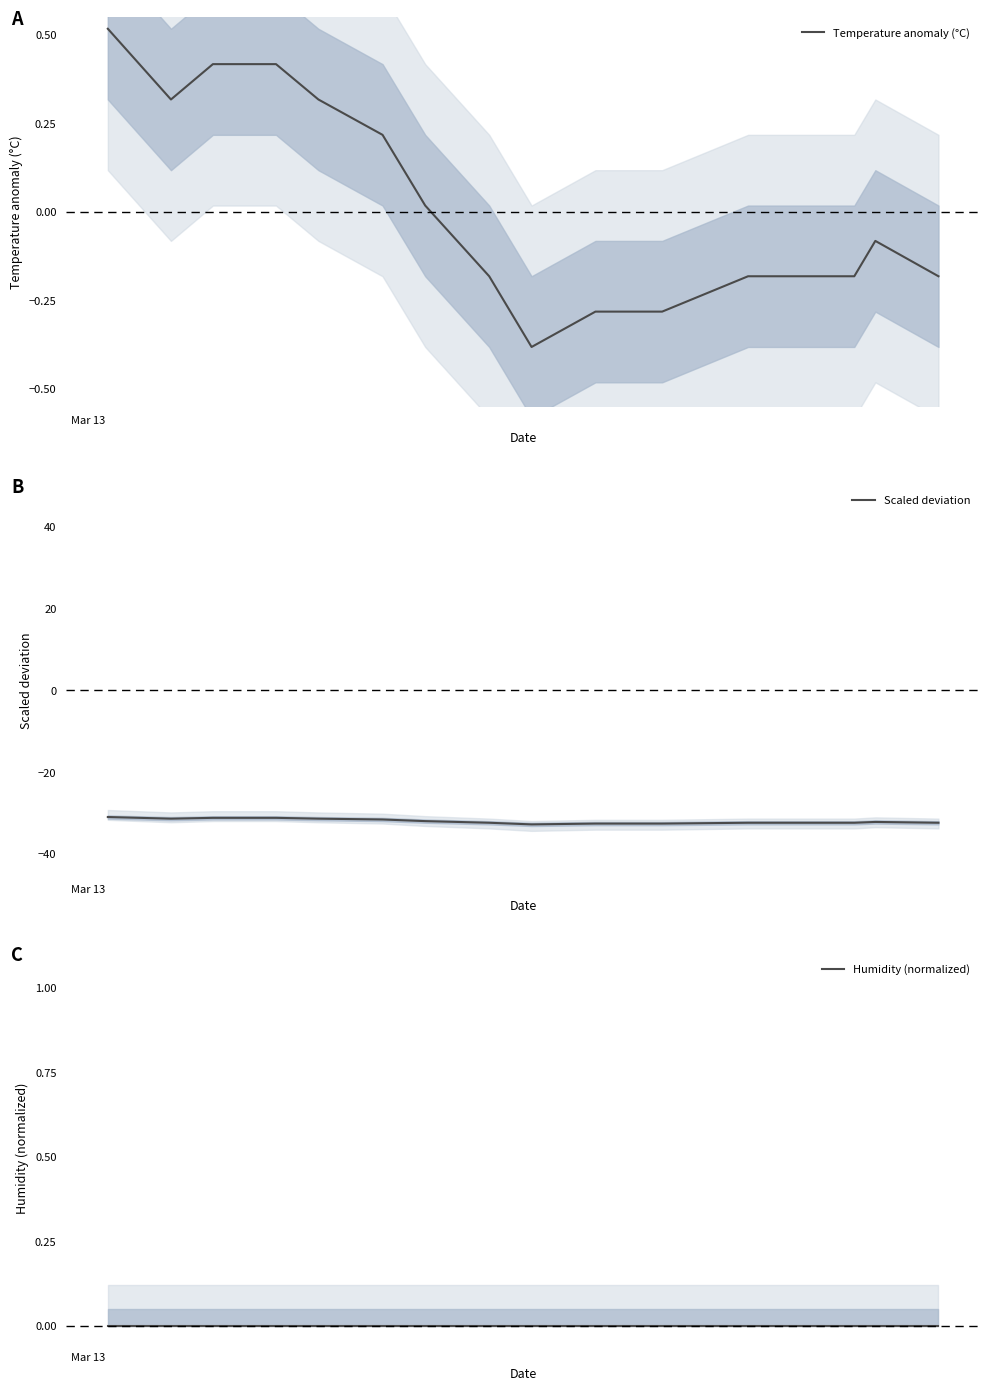

What is the maximum value for Scaled deviation?

-31.0